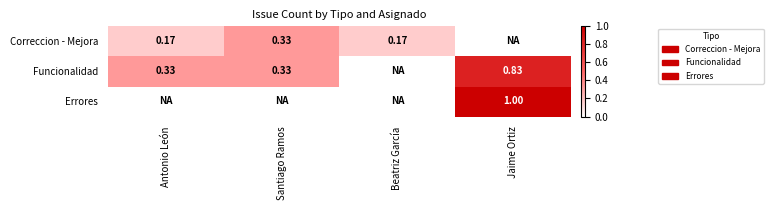

Rank the categories by Correccion - Mejora value from lowest to highest.

Jaime Ortiz, Antonio León, Beatriz García, Santiago Ramos